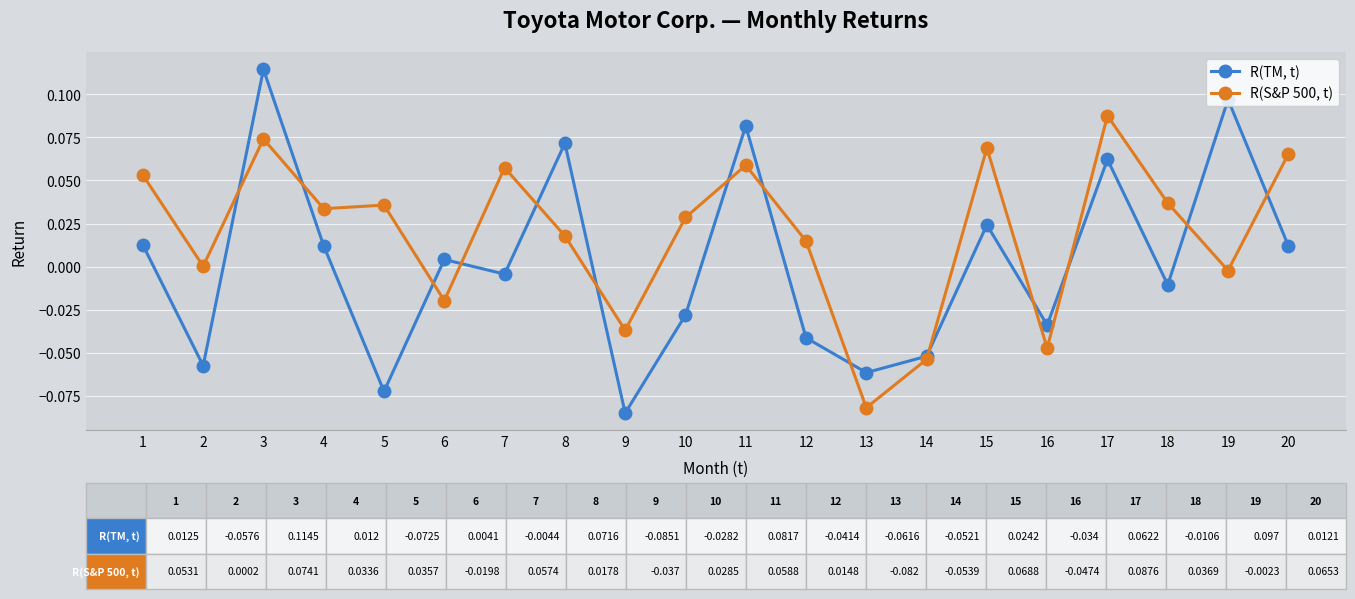

Rank the series by their maximum value, from lowest to highest.

R(S&P 500, t), R(TM, t)